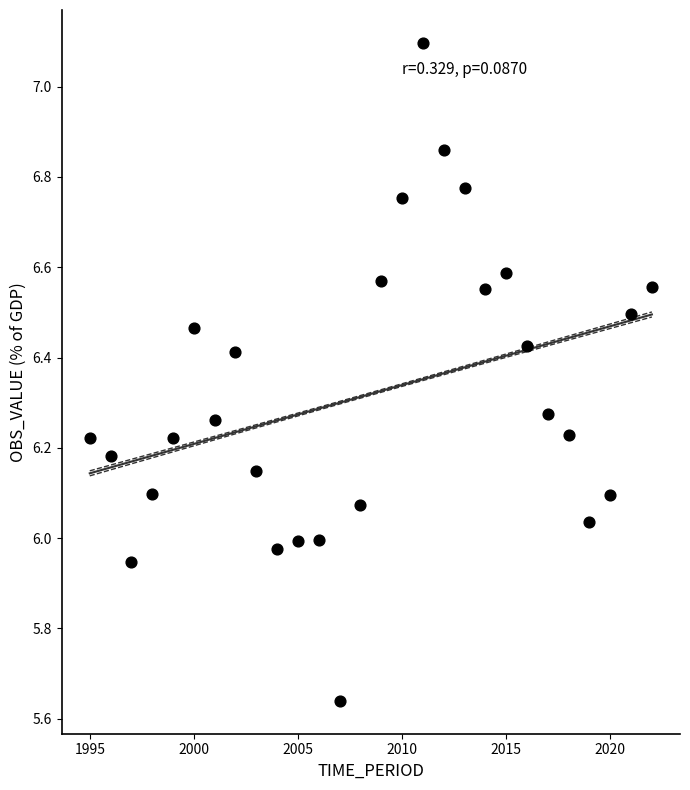

What is the range of X values (max minus min)?

27.0